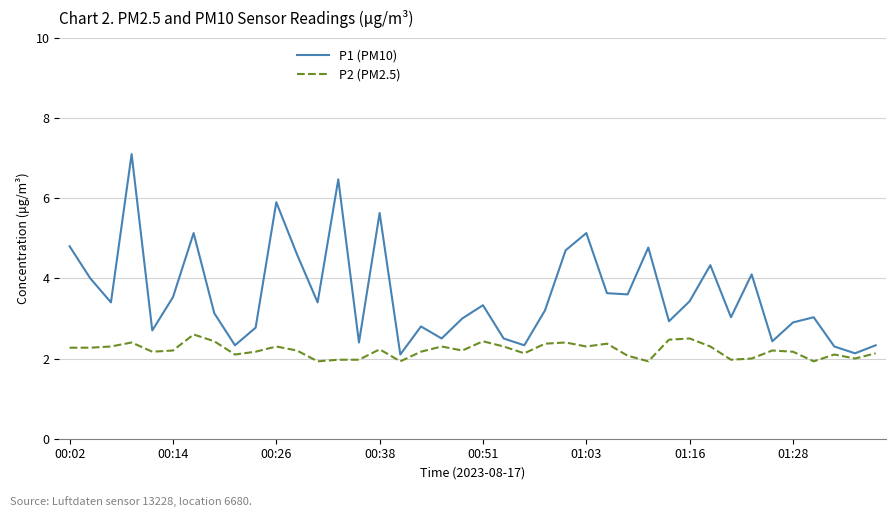

Which series has the largest total across all categories?

P1 (PM10)